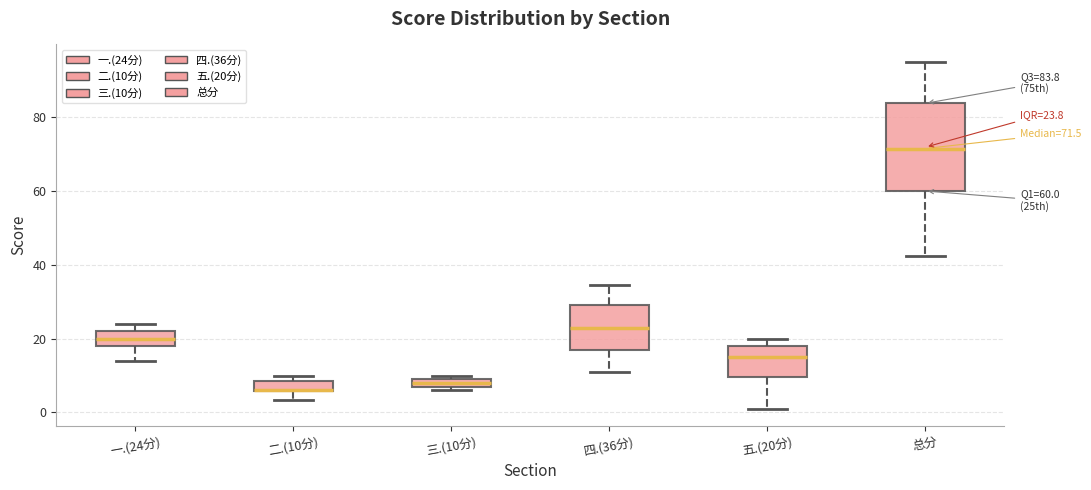

Which box is the tallest, from its lower edge to its upper edge?

总分